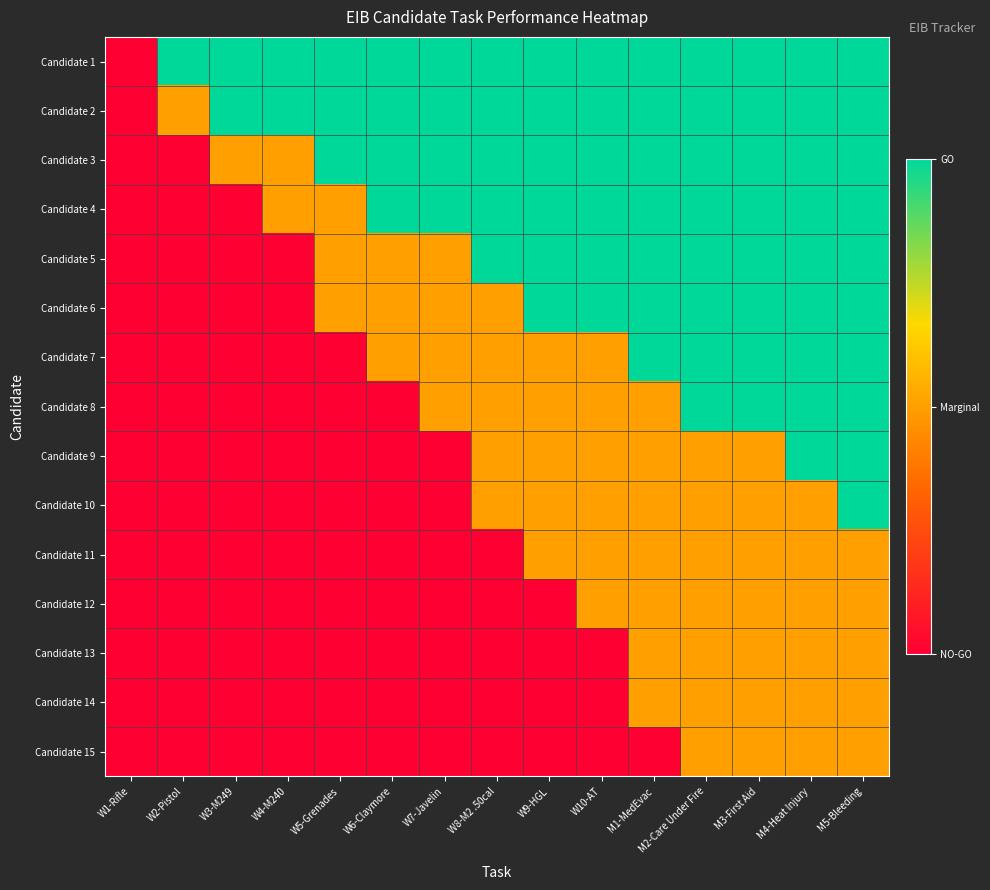

Reading left to right, list all the values displayed in this chart.

Candidate 1: W1-Rifle=0	W2-Pistol=2	W3-M249=2	W4-M240=2	W5-Grenades=2	W6-Claymore=2	W7-Javelin=2	W8-M2 .50cal=2	W9-HGL=2	W10-AT=2	M1-MedEvac=2	M2-Care Under Fire=2	M3-First Aid=2	M4-Heat Injury=2	M5-Bleeding=2
Candidate 2: W1-Rifle=0	W2-Pistol=1	W3-M249=2	W4-M240=2	W5-Grenades=2	W6-Claymore=2	W7-Javelin=2	W8-M2 .50cal=2	W9-HGL=2	W10-AT=2	M1-MedEvac=2	M2-Care Under Fire=2	M3-First Aid=2	M4-Heat Injury=2	M5-Bleeding=2
Candidate 3: W1-Rifle=0	W2-Pistol=0	W3-M249=1	W4-M240=1	W5-Grenades=2	W6-Claymore=2	W7-Javelin=2	W8-M2 .50cal=2	W9-HGL=2	W10-AT=2	M1-MedEvac=2	M2-Care Under Fire=2	M3-First Aid=2	M4-Heat Injury=2	M5-Bleeding=2
Candidate 4: W1-Rifle=0	W2-Pistol=0	W3-M249=0	W4-M240=1	W5-Grenades=1	W6-Claymore=2	W7-Javelin=2	W8-M2 .50cal=2	W9-HGL=2	W10-AT=2	M1-MedEvac=2	M2-Care Under Fire=2	M3-First Aid=2	M4-Heat Injury=2	M5-Bleeding=2
Candidate 5: W1-Rifle=0	W2-Pistol=0	W3-M249=0	W4-M240=0	W5-Grenades=1	W6-Claymore=1	W7-Javelin=1	W8-M2 .50cal=2	W9-HGL=2	W10-AT=2	M1-MedEvac=2	M2-Care Under Fire=2	M3-First Aid=2	M4-Heat Injury=2	M5-Bleeding=2
Candidate 6: W1-Rifle=0	W2-Pistol=0	W3-M249=0	W4-M240=0	W5-Grenades=1	W6-Claymore=1	W7-Javelin=1	W8-M2 .50cal=1	W9-HGL=2	W10-AT=2	M1-MedEvac=2	M2-Care Under Fire=2	M3-First Aid=2	M4-Heat Injury=2	M5-Bleeding=2
Candidate 7: W1-Rifle=0	W2-Pistol=0	W3-M249=0	W4-M240=0	W5-Grenades=0	W6-Claymore=1	W7-Javelin=1	W8-M2 .50cal=1	W9-HGL=1	W10-AT=1	M1-MedEvac=2	M2-Care Under Fire=2	M3-First Aid=2	M4-Heat Injury=2	M5-Bleeding=2
Candidate 8: W1-Rifle=0	W2-Pistol=0	W3-M249=0	W4-M240=0	W5-Grenades=0	W6-Claymore=0	W7-Javelin=1	W8-M2 .50cal=1	W9-HGL=1	W10-AT=1	M1-MedEvac=1	M2-Care Under Fire=2	M3-First Aid=2	M4-Heat Injury=2	M5-Bleeding=2
Candidate 9: W1-Rifle=0	W2-Pistol=0	W3-M249=0	W4-M240=0	W5-Grenades=0	W6-Claymore=0	W7-Javelin=0	W8-M2 .50cal=1	W9-HGL=1	W10-AT=1	M1-MedEvac=1	M2-Care Under Fire=1	M3-First Aid=1	M4-Heat Injury=2	M5-Bleeding=2
Candidate 10: W1-Rifle=0	W2-Pistol=0	W3-M249=0	W4-M240=0	W5-Grenades=0	W6-Claymore=0	W7-Javelin=0	W8-M2 .50cal=1	W9-HGL=1	W10-AT=1	M1-MedEvac=1	M2-Care Under Fire=1	M3-First Aid=1	M4-Heat Injury=1	M5-Bleeding=2
Candidate 11: W1-Rifle=0	W2-Pistol=0	W3-M249=0	W4-M240=0	W5-Grenades=0	W6-Claymore=0	W7-Javelin=0	W8-M2 .50cal=0	W9-HGL=1	W10-AT=1	M1-MedEvac=1	M2-Care Under Fire=1	M3-First Aid=1	M4-Heat Injury=1	M5-Bleeding=1
Candidate 12: W1-Rifle=0	W2-Pistol=0	W3-M249=0	W4-M240=0	W5-Grenades=0	W6-Claymore=0	W7-Javelin=0	W8-M2 .50cal=0	W9-HGL=0	W10-AT=1	M1-MedEvac=1	M2-Care Under Fire=1	M3-First Aid=1	M4-Heat Injury=1	M5-Bleeding=1
Candidate 13: W1-Rifle=0	W2-Pistol=0	W3-M249=0	W4-M240=0	W5-Grenades=0	W6-Claymore=0	W7-Javelin=0	W8-M2 .50cal=0	W9-HGL=0	W10-AT=0	M1-MedEvac=1	M2-Care Under Fire=1	M3-First Aid=1	M4-Heat Injury=1	M5-Bleeding=1
Candidate 14: W1-Rifle=0	W2-Pistol=0	W3-M249=0	W4-M240=0	W5-Grenades=0	W6-Claymore=0	W7-Javelin=0	W8-M2 .50cal=0	W9-HGL=0	W10-AT=0	M1-MedEvac=1	M2-Care Under Fire=1	M3-First Aid=1	M4-Heat Injury=1	M5-Bleeding=1
Candidate 15: W1-Rifle=0	W2-Pistol=0	W3-M249=0	W4-M240=0	W5-Grenades=0	W6-Claymore=0	W7-Javelin=0	W8-M2 .50cal=0	W9-HGL=0	W10-AT=0	M1-MedEvac=0	M2-Care Under Fire=1	M3-First Aid=1	M4-Heat Injury=1	M5-Bleeding=1